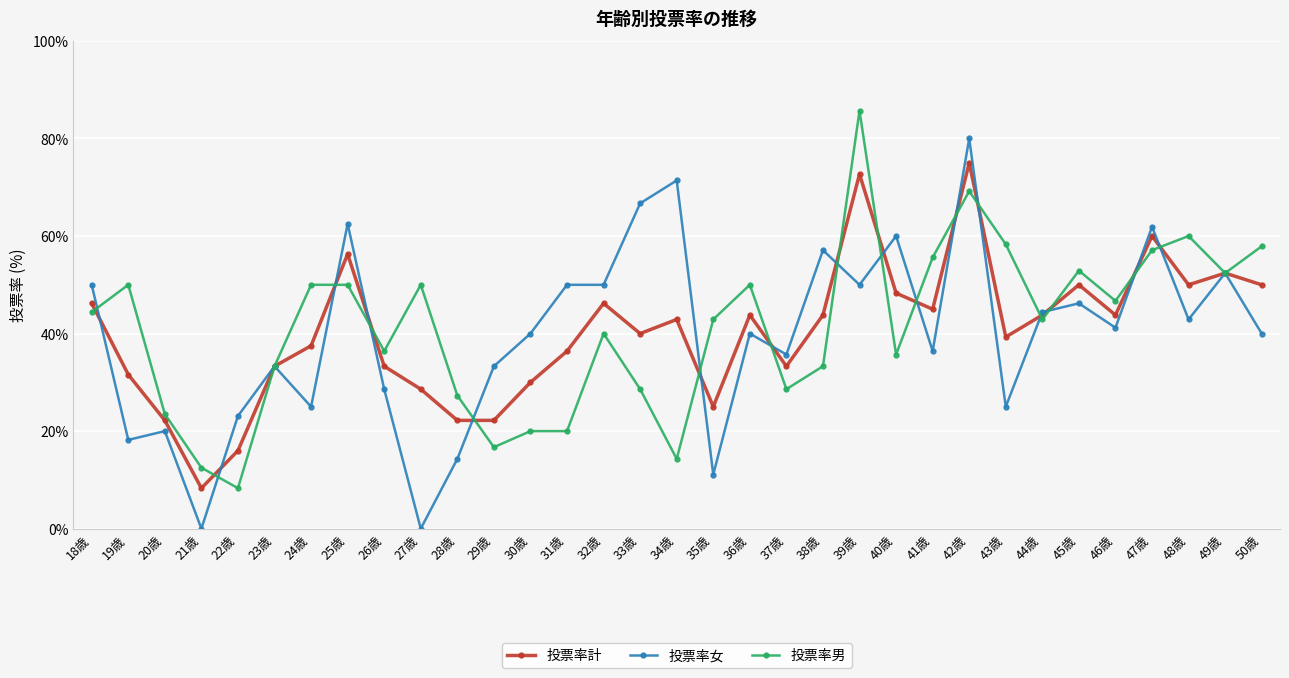

At which category is the sum across all series the highest?

42歳